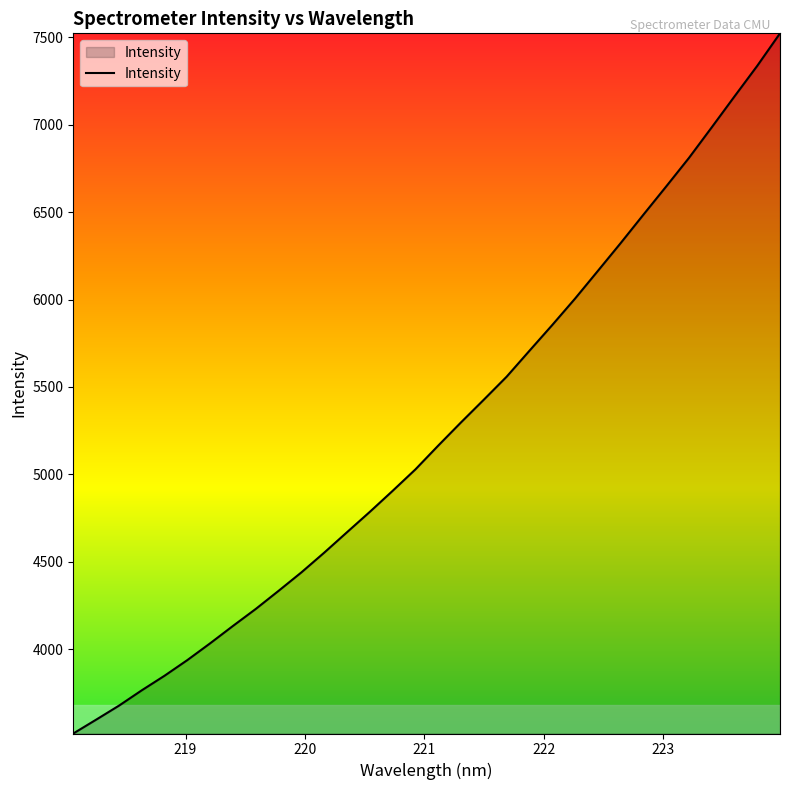

What is the maximum value shown in the chart?

7522.7